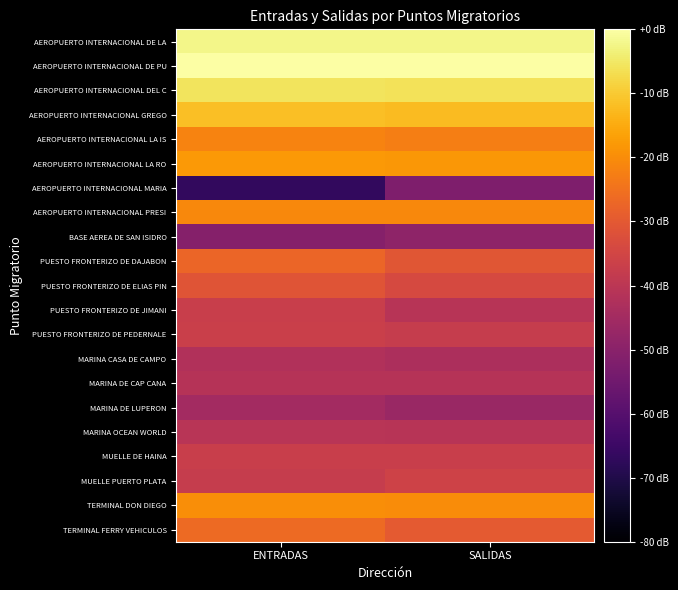

Which series changed the most between ENTRADAS and SALIDAS?

AEROPUERTO INTERNACIONAL MARIA